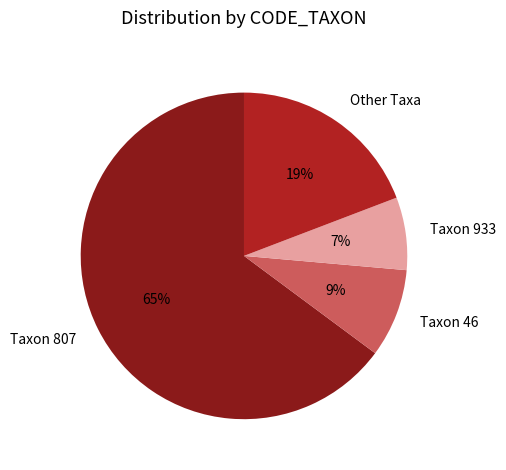

How many segments does this pie chart have?

4